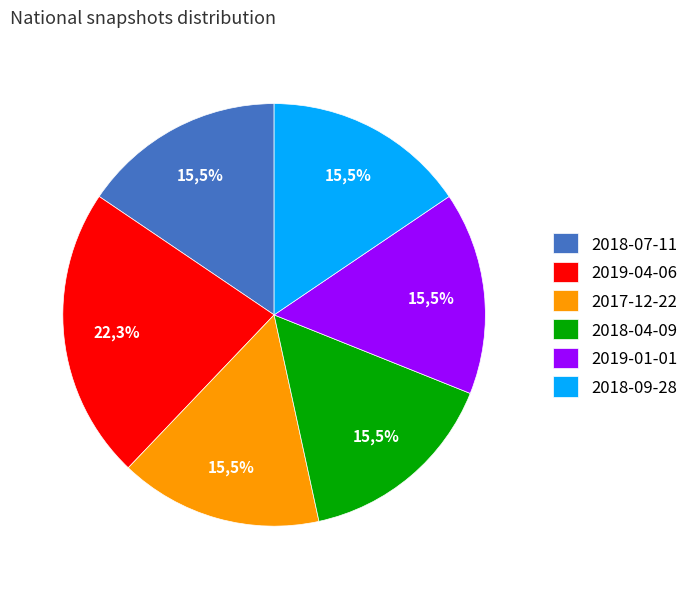

What portion of the pie excludes 2019-04-06?

77.7%